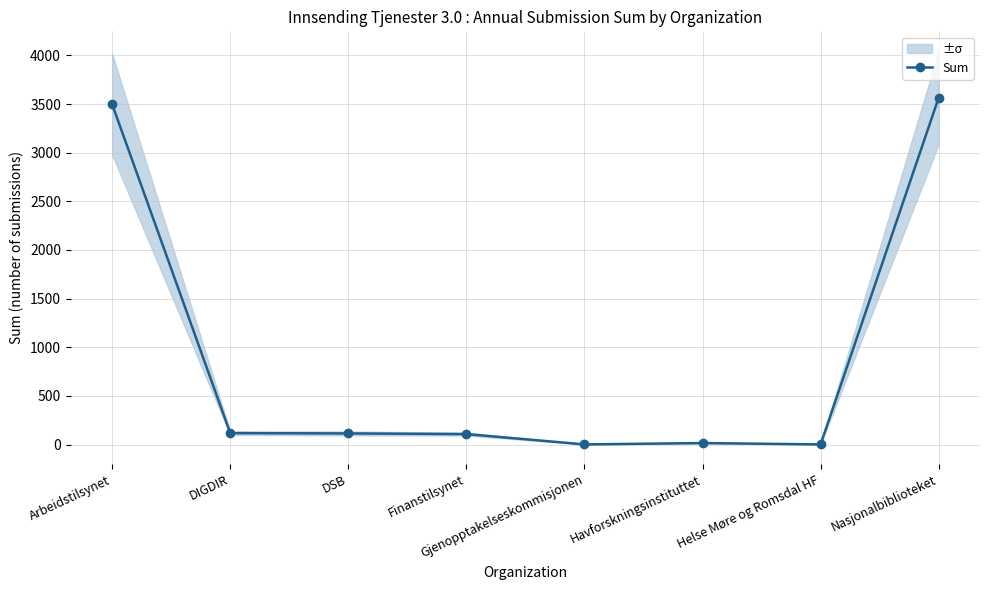

Between DIGDIR and Havforskningsinstituttet, which is larger?

DIGDIR